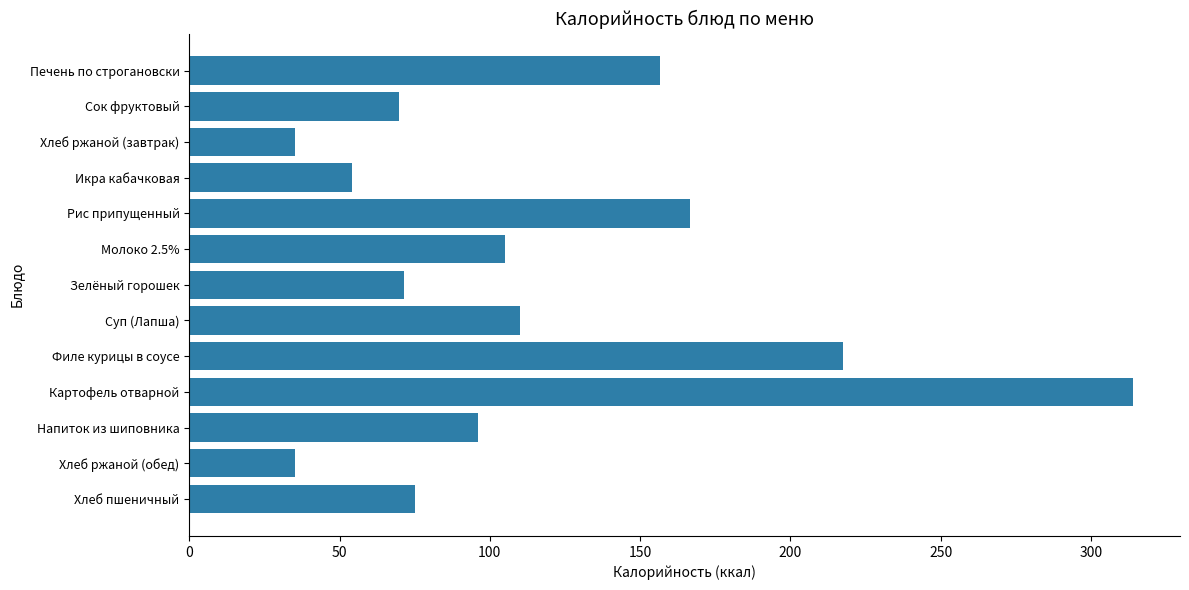

Reading top to bottom, extract all data points from this chart.

156.7	69.8	35.0	54.1	166.8	105.0	71.6	110.2	217.6	313.9	96.0	35.0	75.2